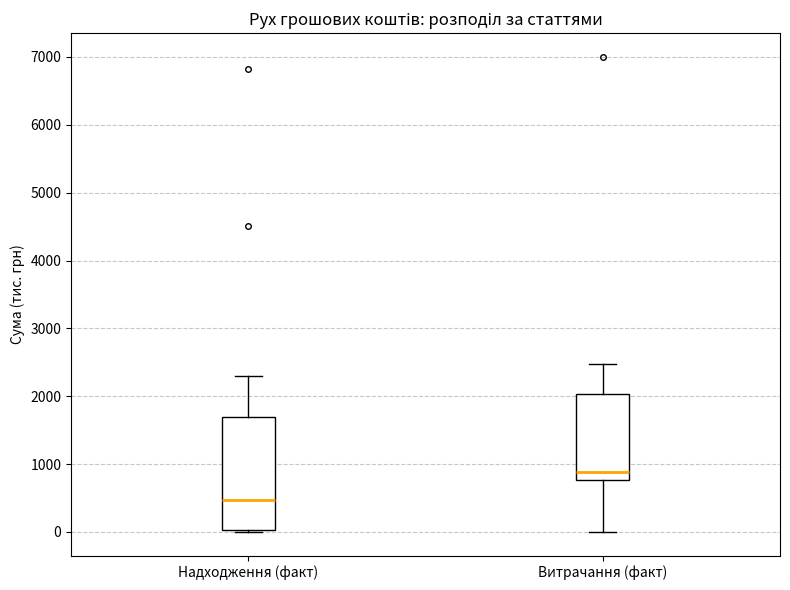

Reading left to right, transcribe this box plot: for each box, give where its median line is, the range the box spans, and where its two whiskers end, as read against the y-axis. The values are not printed on the chart, so give them approximately, as read against the axis.

Надходження (факт): median 500, box 0 to 1700, whiskers 0 to 2300
Витрачання (факт): median 900, box 800 to 2000, whiskers 0 to 2500